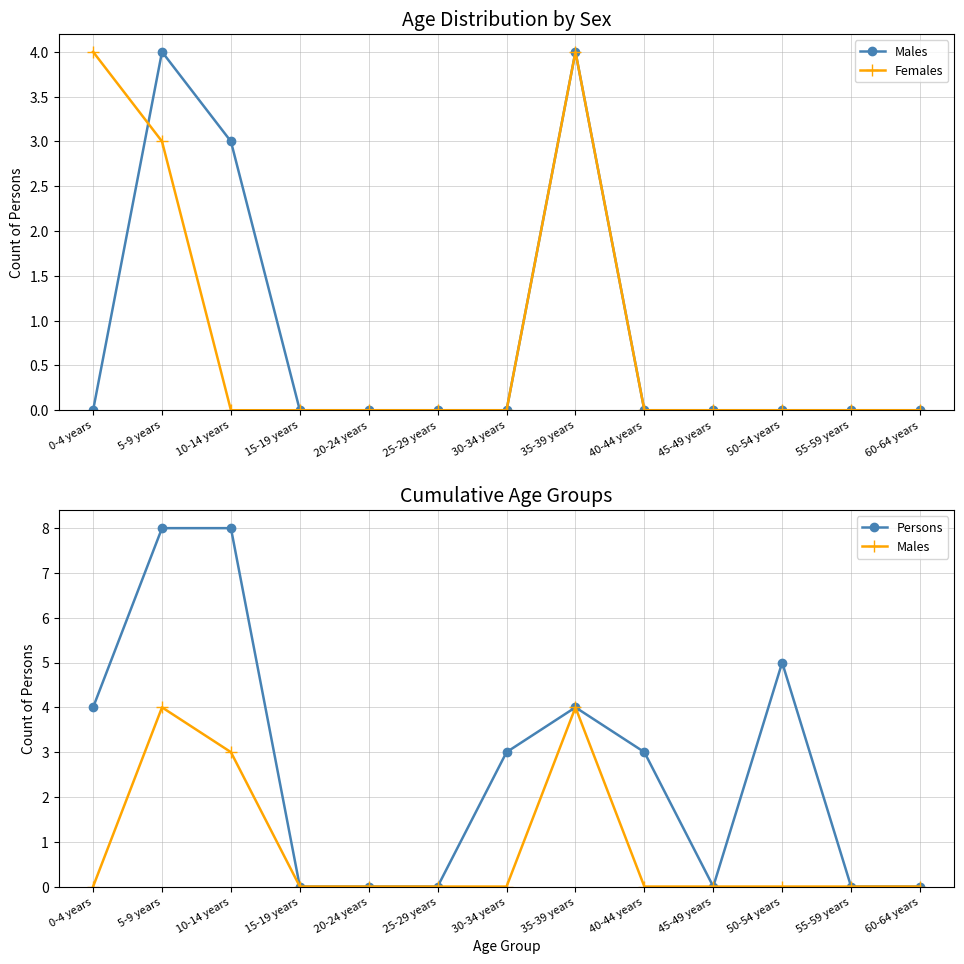

What is the sum of the Persons values at 10-14 years and 15-19 years?

8